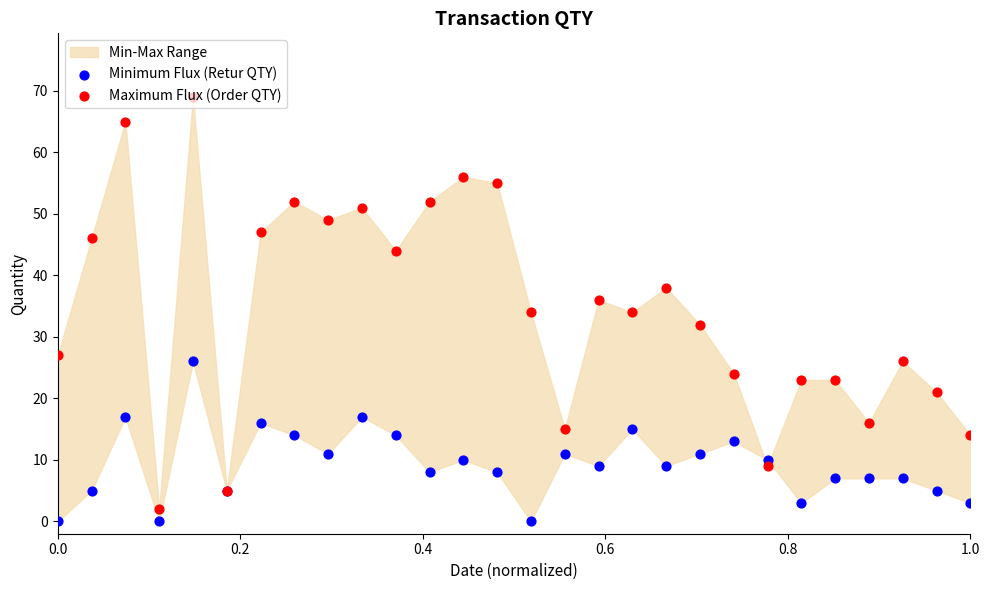

Is the value of Minimum Flux (Retur QTY) at 25 greater than the value of Maximum Flux (Order QTY) at 26?

No